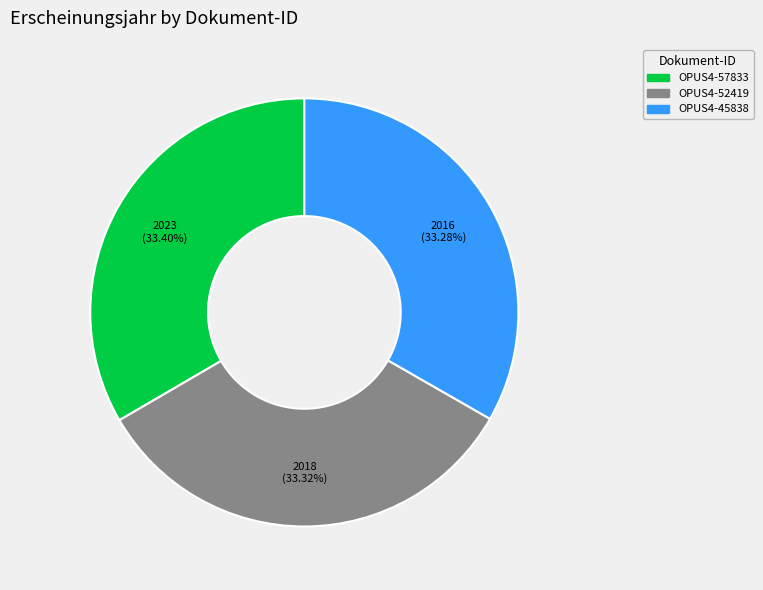

Combined, what portion of the pie is OPUS4-45838 and OPUS4-57833?

66.7%